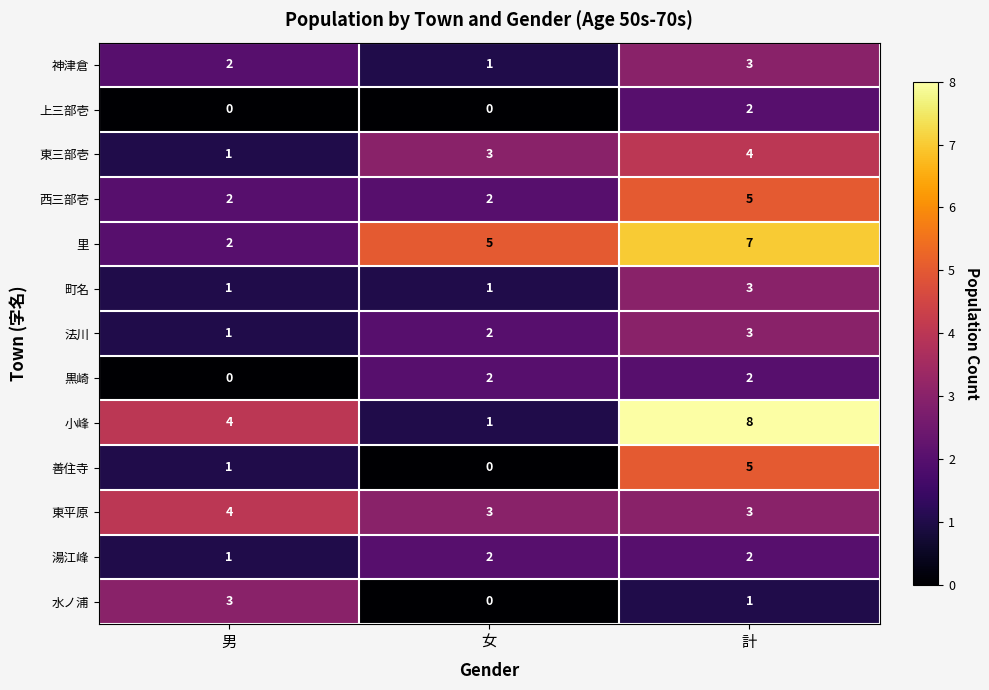

List the labels in order of 法川 value, largest first.

計, 女, 男